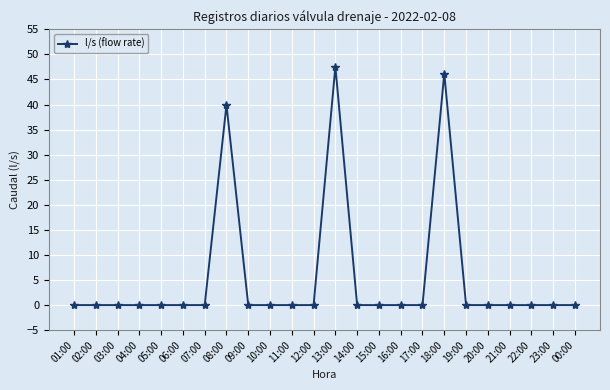

Does the chart display data point markers on the line(s)?

Yes